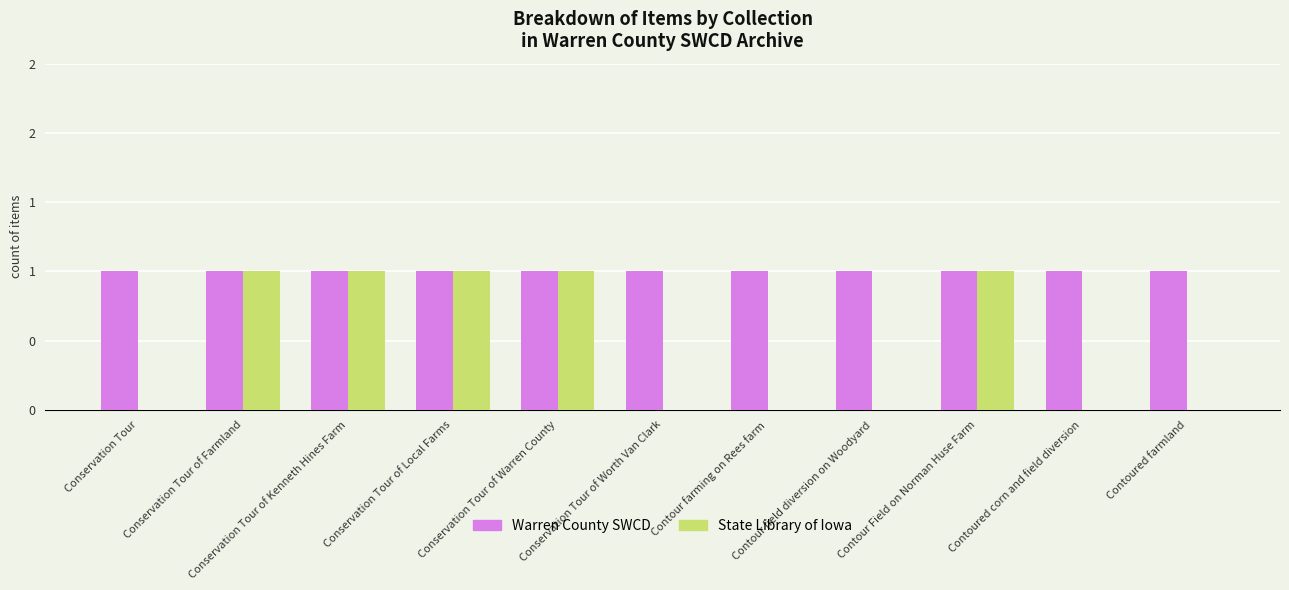

Which series changed the most between Conservation Tour of Local Farms and Conservation Tour of Warren County?

Warren County SWCD